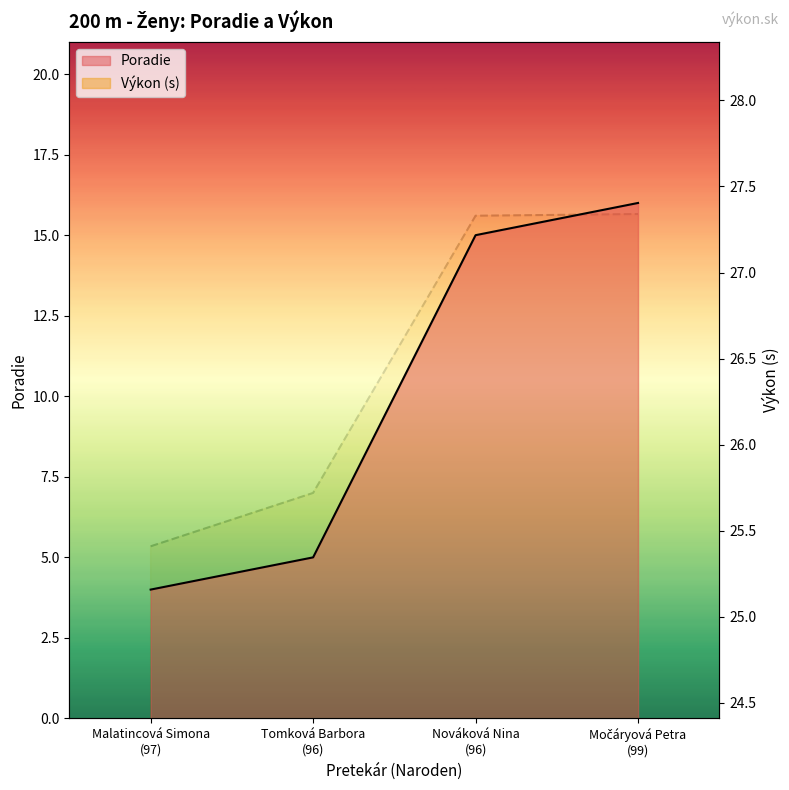

What is the value of the Výkon point at the 2nd from the left?

25.7